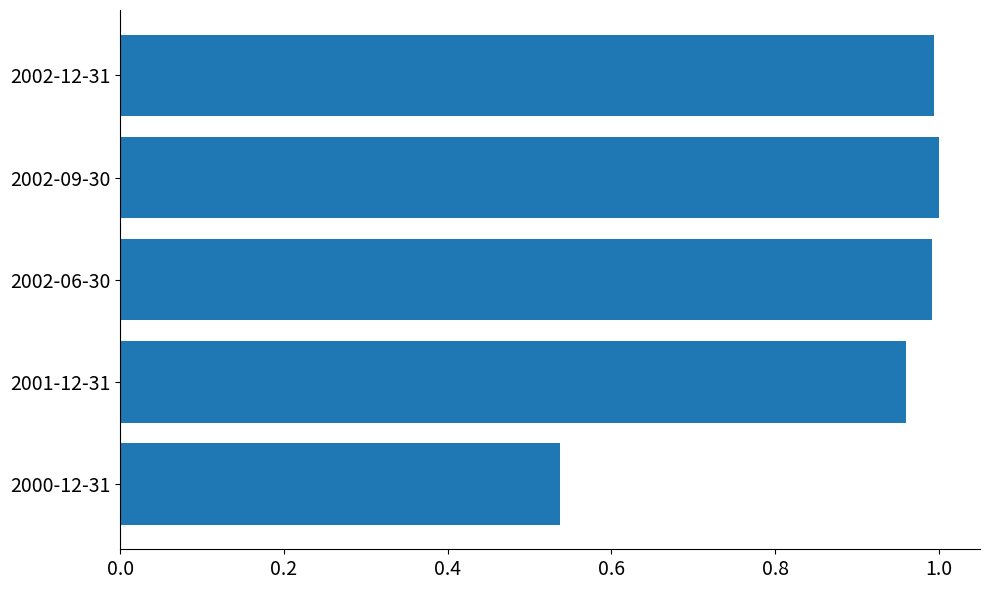

The value at 2002-12-31 is 1.0. True or false?

True